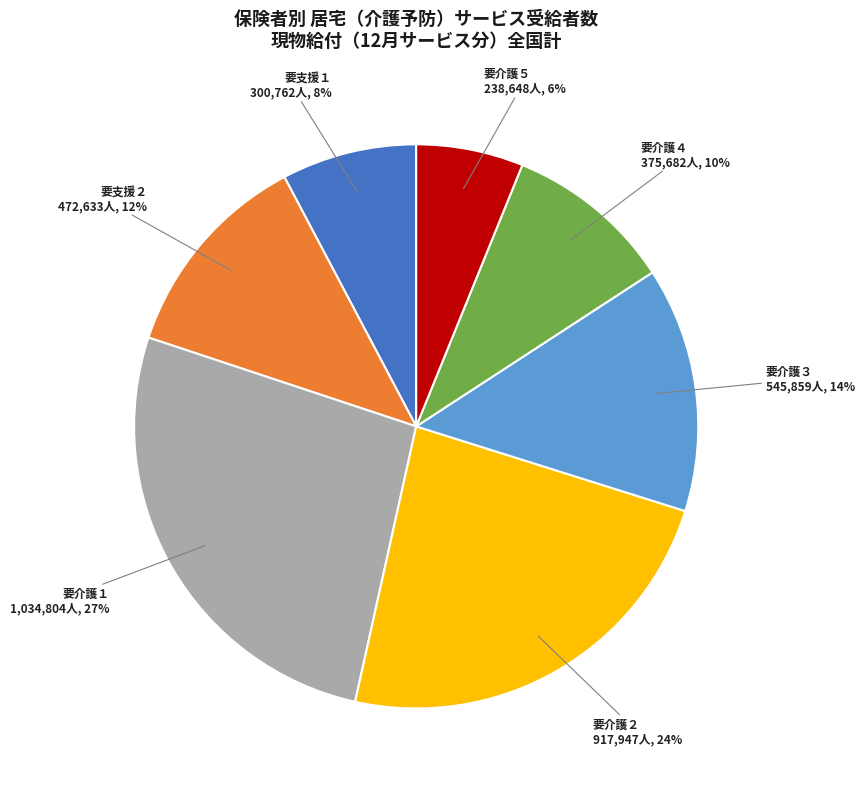

How many slices are in this pie chart?

7